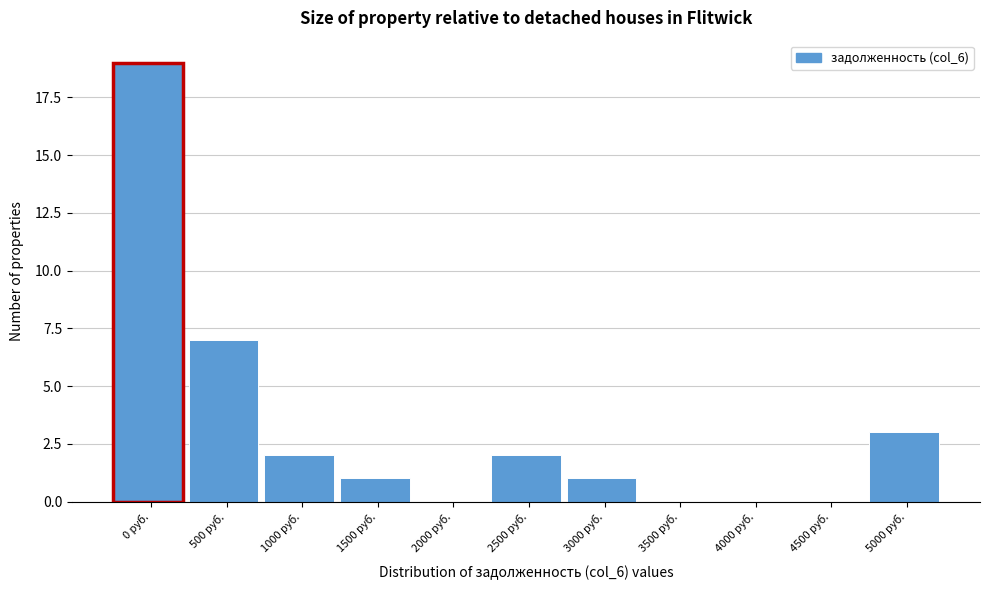

Reading right to left, what are all the values shown in this chart?

5000 руб.=3	4500 руб.=0	4000 руб.=0	3500 руб.=0	3000 руб.=1	2500 руб.=2	2000 руб.=0	1500 руб.=1	1000 руб.=2	500 руб.=7	0 руб.=19